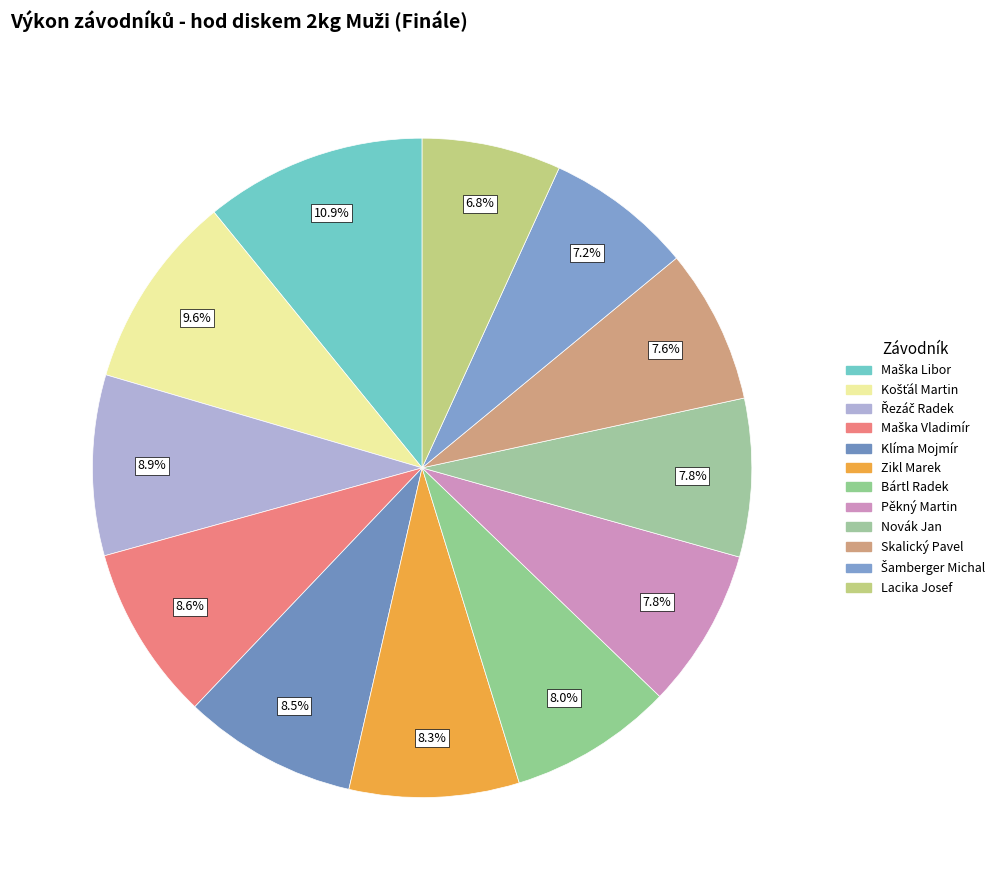

Rank the categories by value from highest to lowest.

Maška Libor, Košťál Martin, Řezáč Radek, Maška Vladimír, Klíma Mojmír, Zikl Marek, Bártl Radek, Pěkný Martin, Novák Jan, Skalický Pavel, Šamberger Michal, Lacika Josef